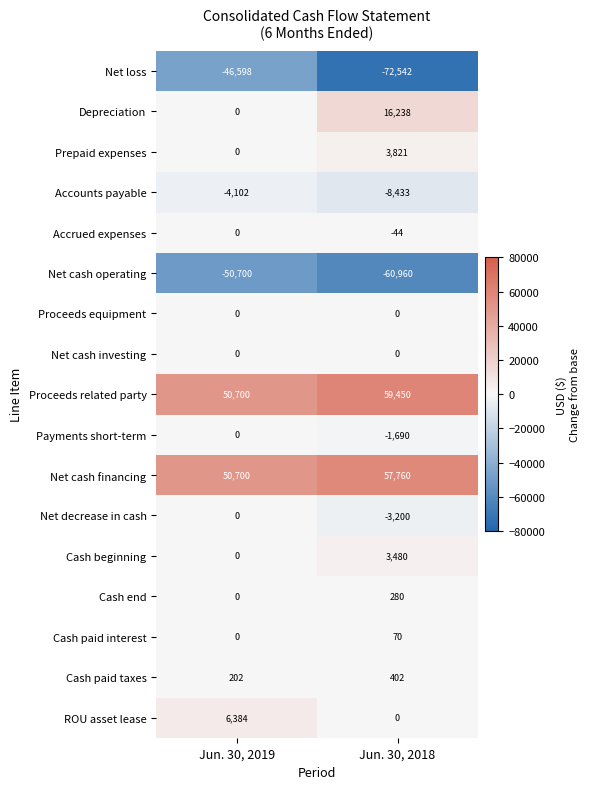

Which series has the largest range (max minus min)?

Net loss